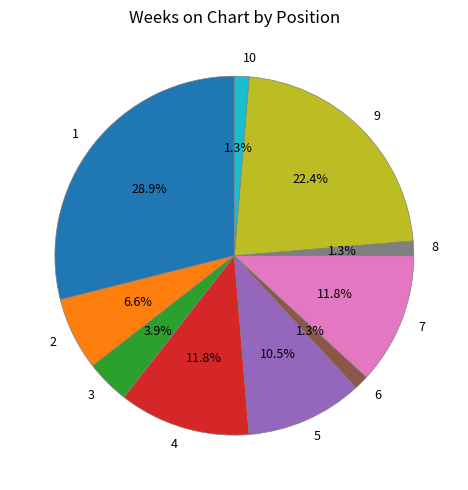

To the nearest percent, what portion does 8 represent?

1%